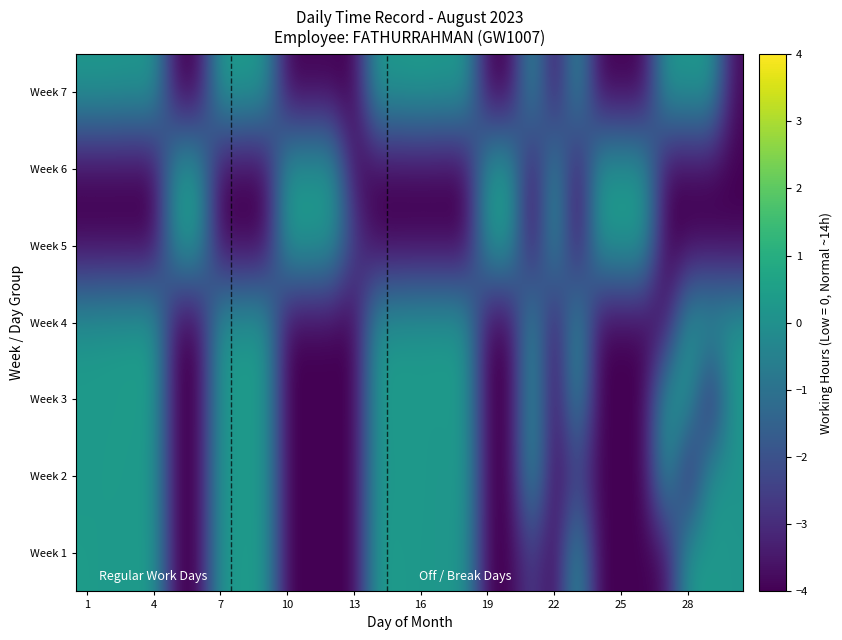

Reading left to right, list all the values displayed in this chart.

Week 1: 0.4	0.3	0.3	0.3	-4.0	-4.0	0.2	0.3	0.3	-4.0	-4.0	-4.0	-4.0	0.3	0.3	0.2	0.2	0.1	-4.0	-4.0	-2.5	-4.0	0.3	-4.0	-4.0	-4.0	-3.8	0.4	0.3	0.2
Week 2: 0.3	0.4	0.3	0.2	-4.0	-4.0	0.3	0.2	0.3	-4.0	-4.0	-4.0	-4.0	0.2	0.2	0.3	0.1	0.3	-4.0	-4.0	0.3	-4.0	-2.5	-4.0	-4.0	-4.0	0.4	-3.8	0.3	0.1
Week 3: 0.3	0.3	0.4	0.3	-4.0	-4.0	0.2	0.3	0.3	-4.0	-4.0	-4.0	-4.0	0.2	0.3	0.2	0.3	0.2	-4.0	-4.0	0.3	-4.0	0.1	-4.0	-4.0	-4.0	0.3	0.4	-3.8	0.3
Week 4: 0.2	0.3	0.3	0.4	-4.0	-4.0	0.3	0.2	0.3	-4.0	-4.0	-4.0	-4.0	0.1	0.2	0.3	0.3	0.2	-4.0	-4.0	0.3	-4.0	0.4	-4.0	-4.0	-4.0	-3.8	0.3	0.4	0.3
Week 5: -4.0	-4.0	-4.0	-4.0	0.2	0.3	-4.0	-4.0	-4.0	0.4	0.3	0.2	-2.5	-4.0	-4.0	-4.0	-4.0	-4.0	0.2	0.3	-4.0	0.3	-4.0	0.3	0.3	0.4	-4.0	-4.0	-4.0	-4.0
Week 6: -4.0	-4.0	-4.0	-4.0	0.3	0.2	-4.0	-4.0	-4.0	0.3	0.2	0.3	-3.8	-4.0	-4.0	-4.0	-4.0	-4.0	0.3	0.4	-4.0	0.2	-4.0	0.3	0.3	0.2	-4.0	-4.0	-4.0	-4.0
Week 7: 0.3	0.3	0.2	0.3	-4.0	-4.0	0.4	0.3	0.2	-4.0	-4.0	-4.0	-4.0	0.3	0.3	0.4	0.3	0.3	-4.0	-4.0	0.2	-4.0	0.2	-4.0	-4.0	-4.0	0.3	0.2	0.4	-3.8